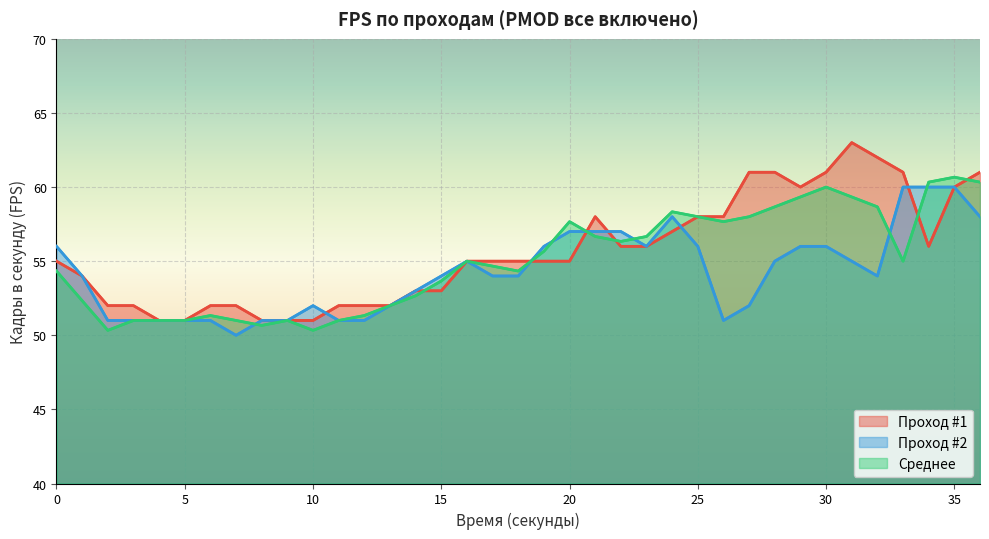

Where is the first local maximum for Проход #2?

10